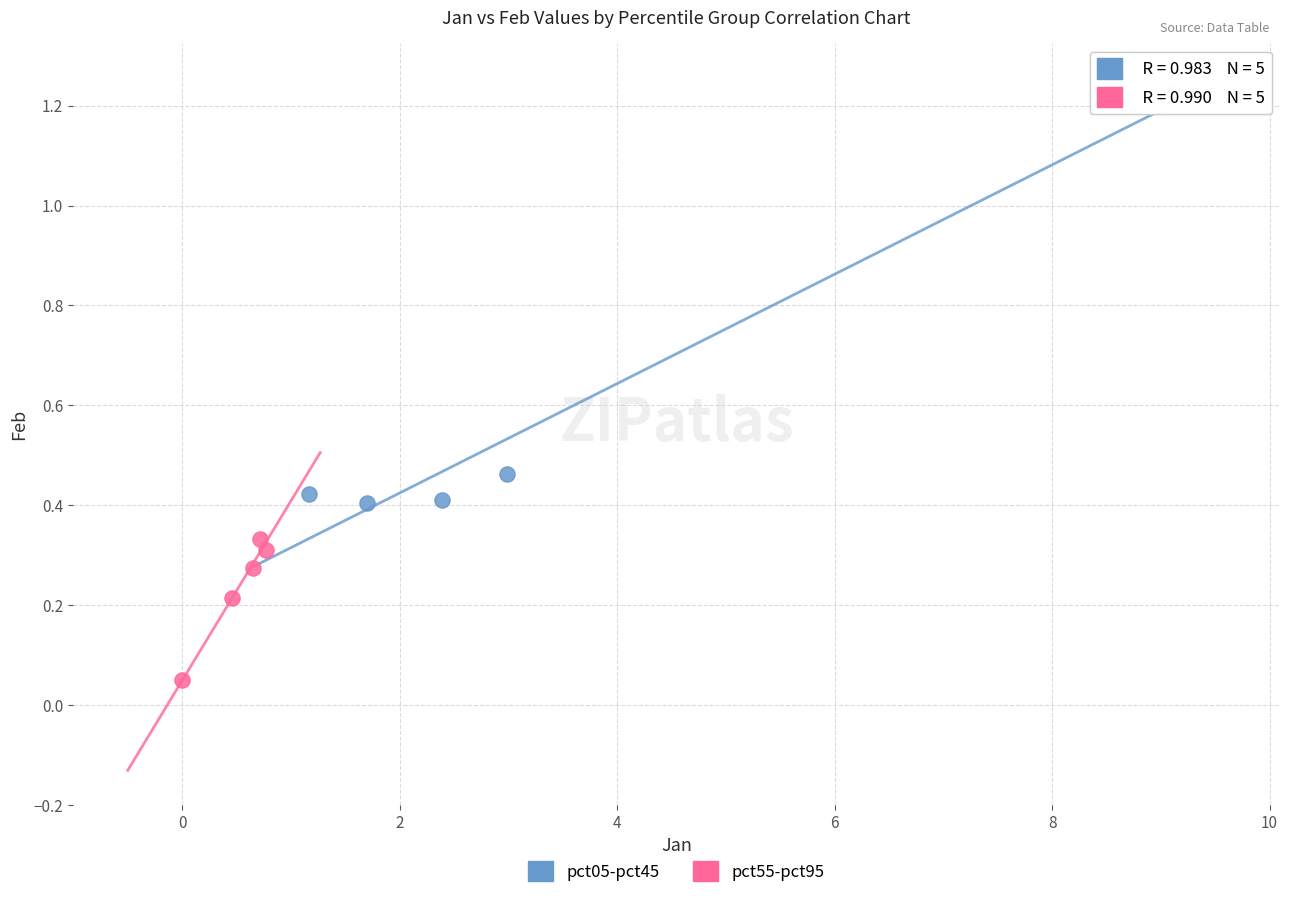

Which series has the largest Y range (max minus min)?

pct05-pct45